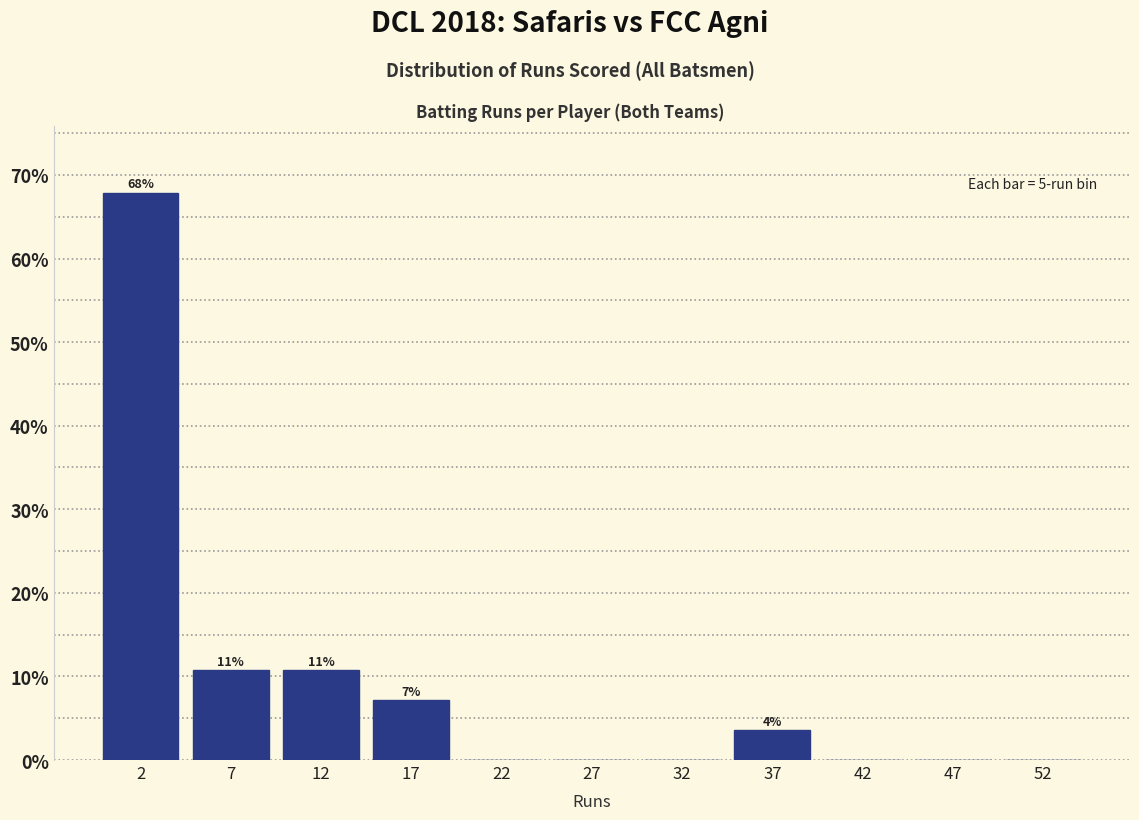

Which range on the x-axis has the tallest bar?

0 to 5